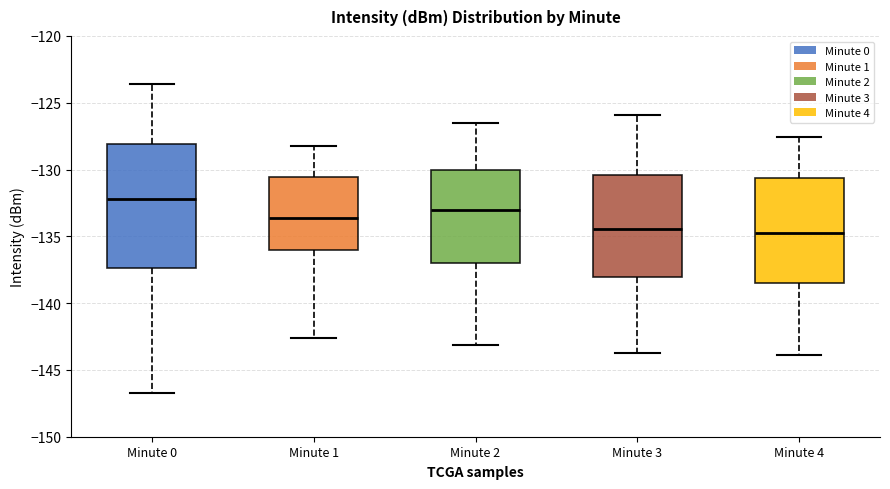

Where is the upper edge of the box for Minute 4 on the y-axis? The values are not printed on the chart, so give them approximately, as read against the axis.

-130.5